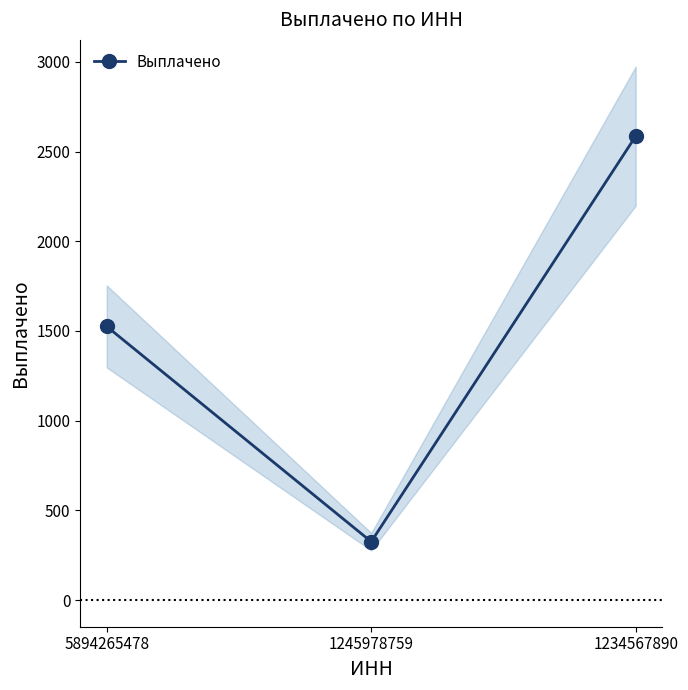

What is the ratio of the value at 1234567890 to the value at 1245978759?

7.9